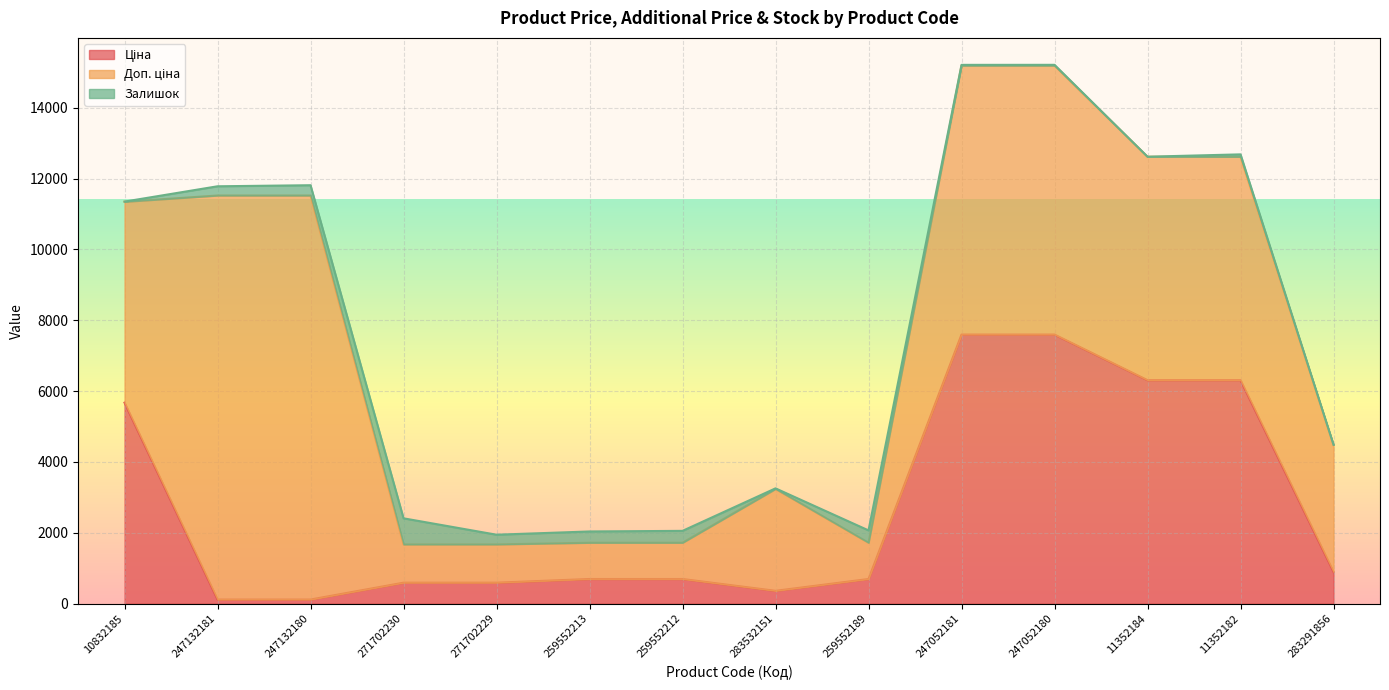

Which has a higher value, 283291856 or 247132181?

283291856